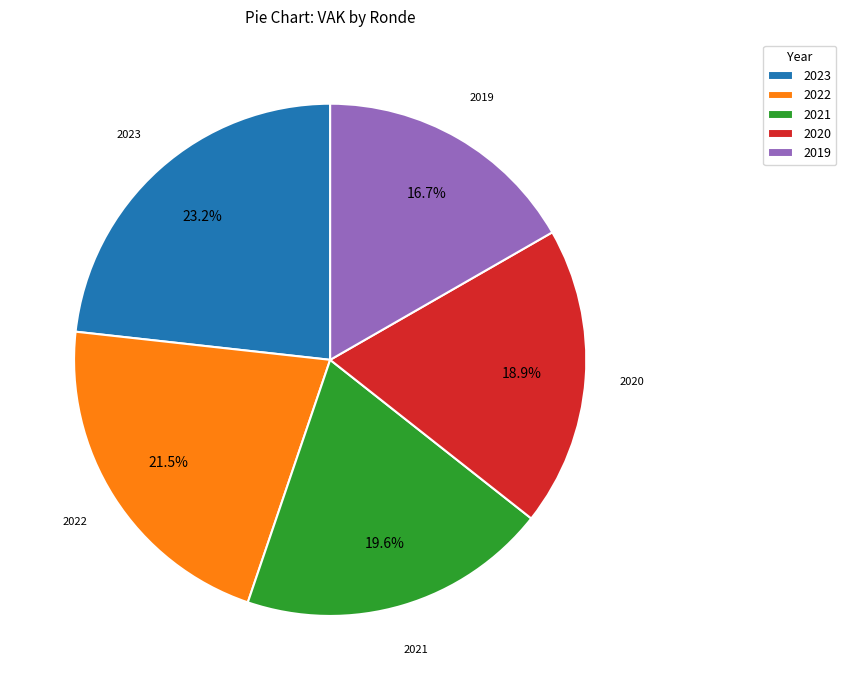

Combined, do 2019 and 2023 account for over 50%?

No